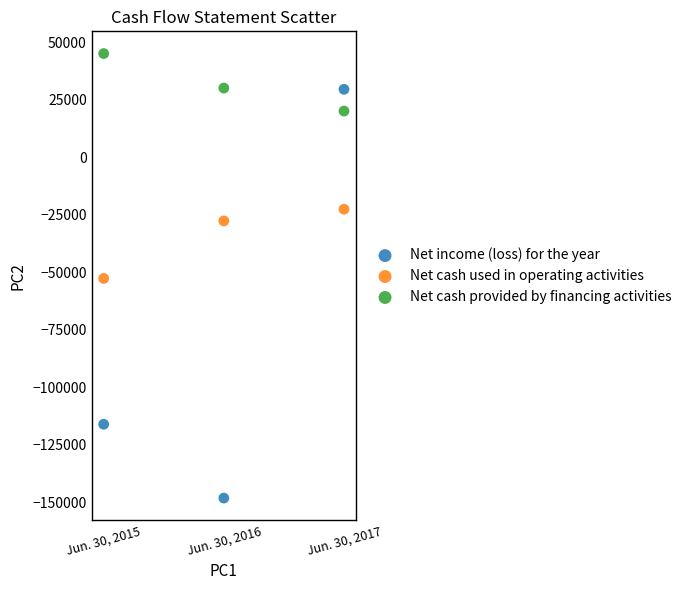

Which series has the widest spread of Y values?

Net income (loss) for the year